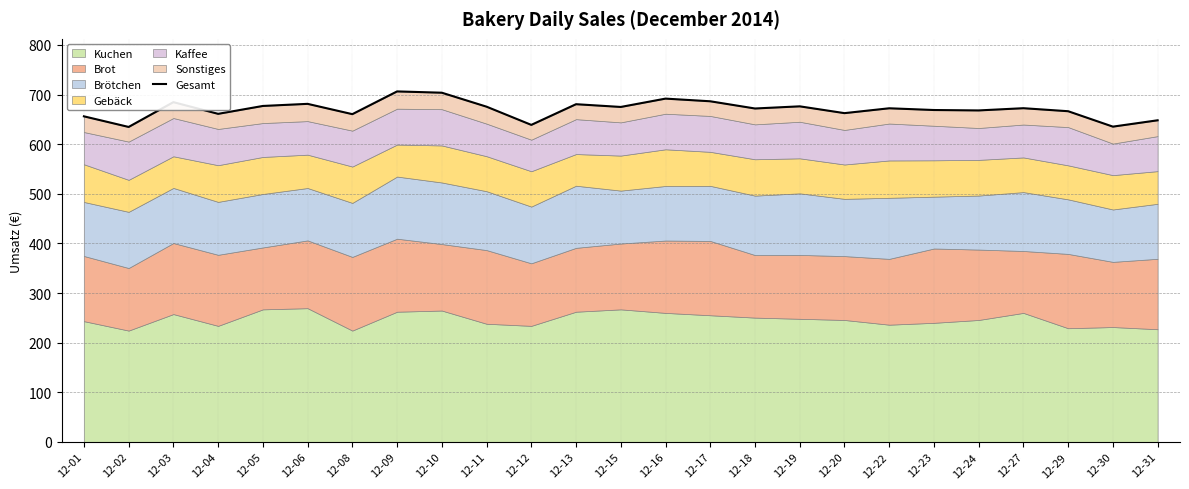

Approximately how many times larger is the value at 12-17 compared to 12-20?

1.0